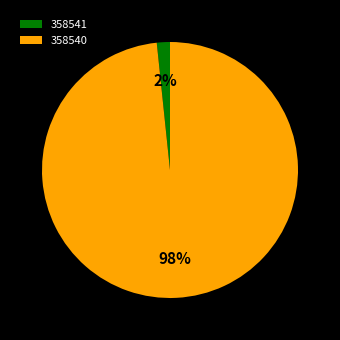

Between 358541 and 358540, which is larger?

358540